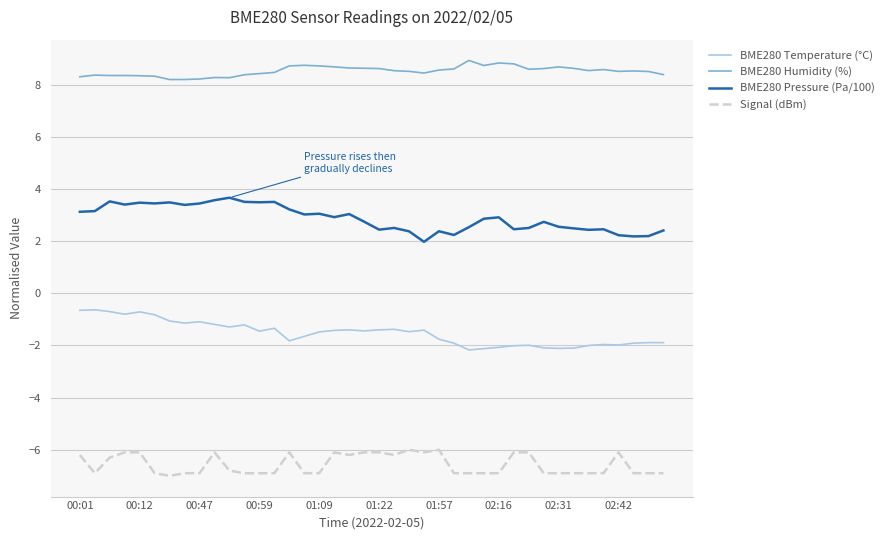

Which series has the largest total across all categories?

BME280 Humidity (%)